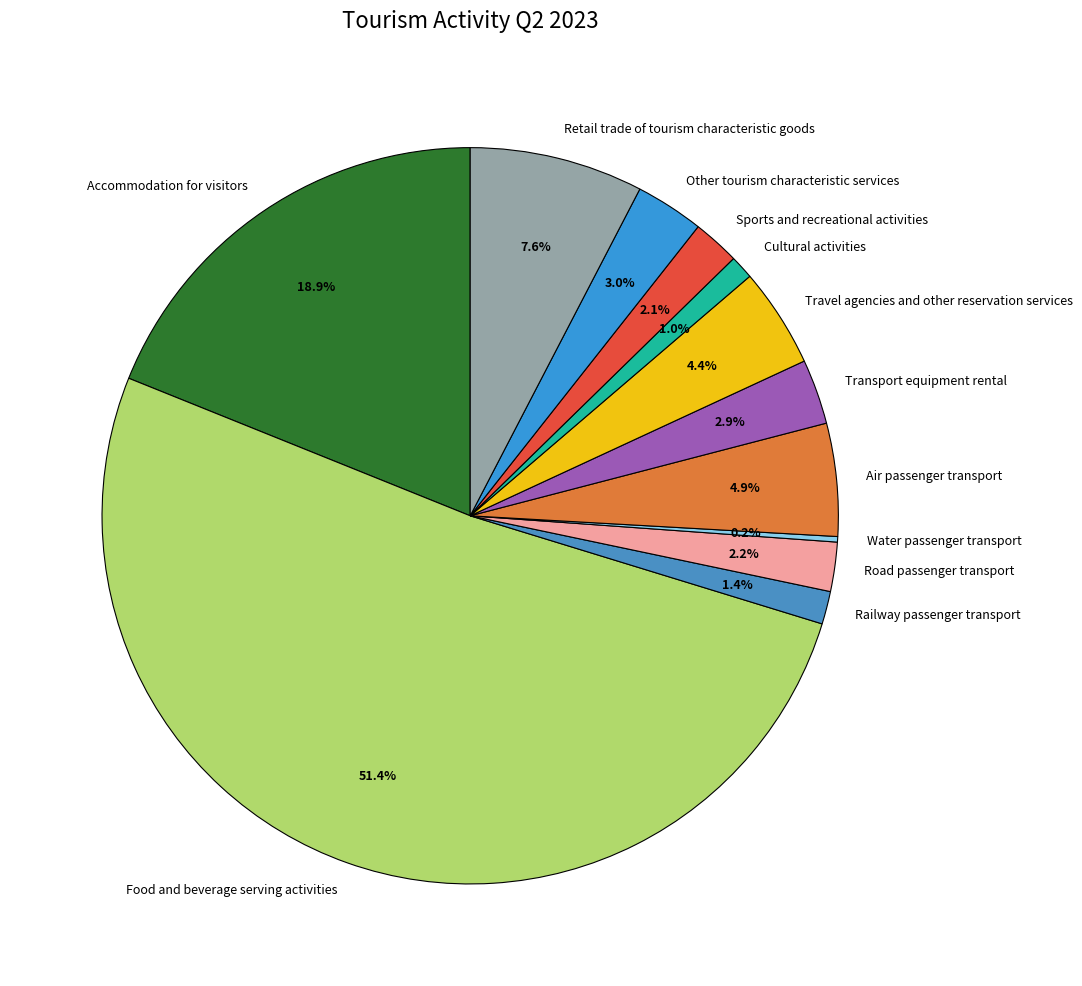

Is it true that Retail trade of tourism characteristic goods is 8% of the pie?

True